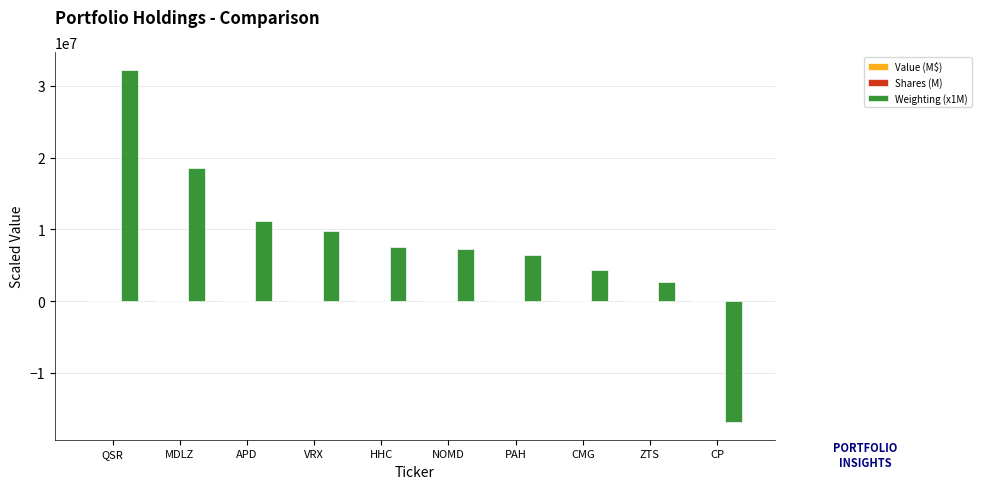

Which series has the largest total across all categories?

Weighting (x1M)